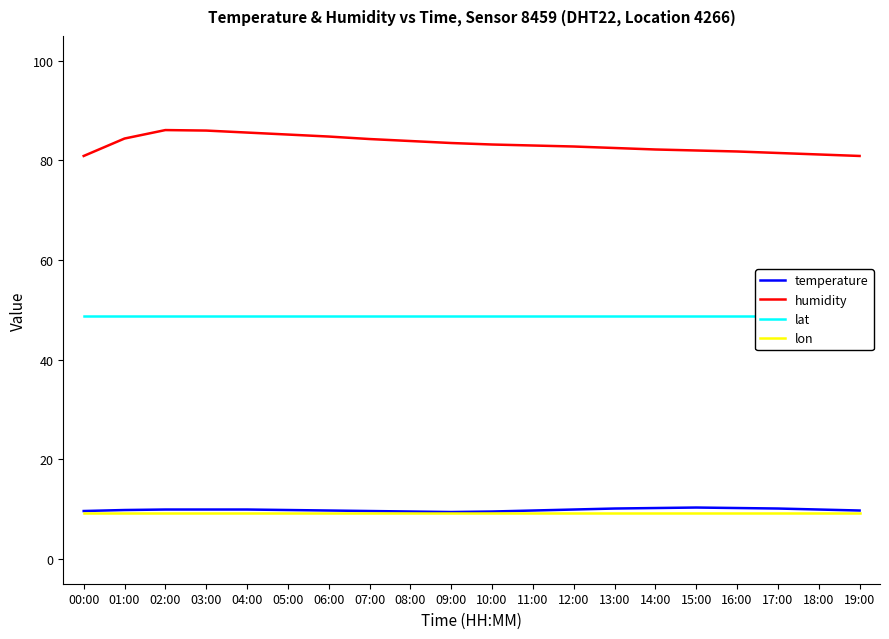

Which series has the largest total across all categories?

humidity